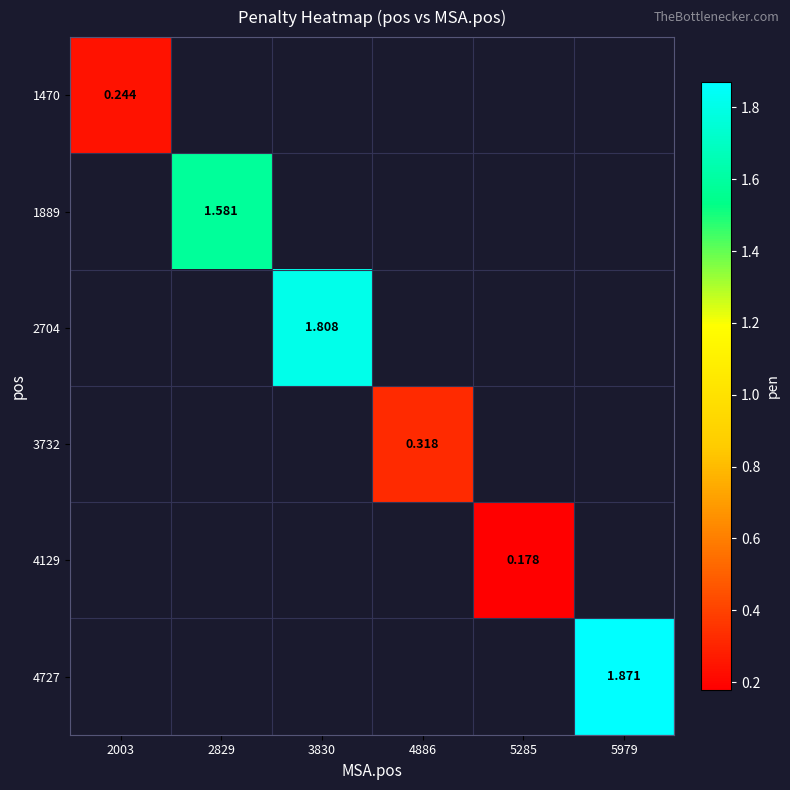

What is the highest value of the 1470 series?

0.2